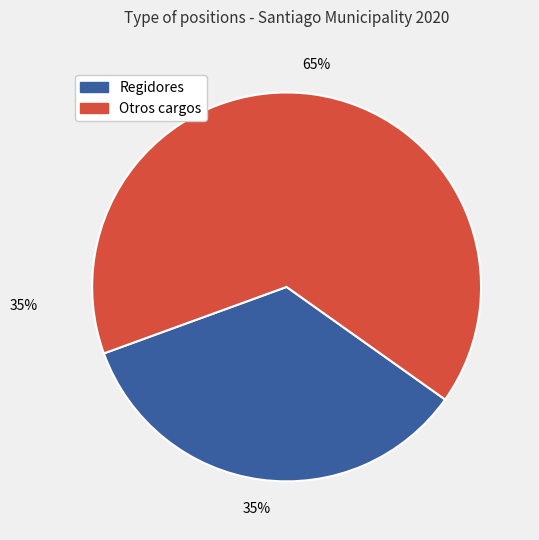

To the nearest percent, what is the average slice percentage?

50%